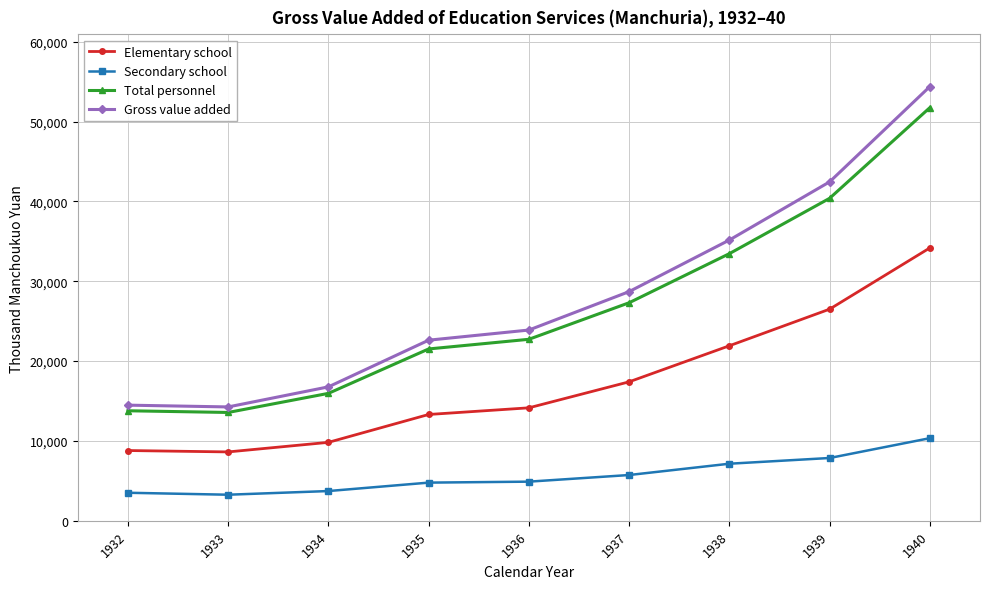

Rank the series by their maximum value, from highest to lowest.

Gross value added, Total personnel, Elementary school, Secondary school